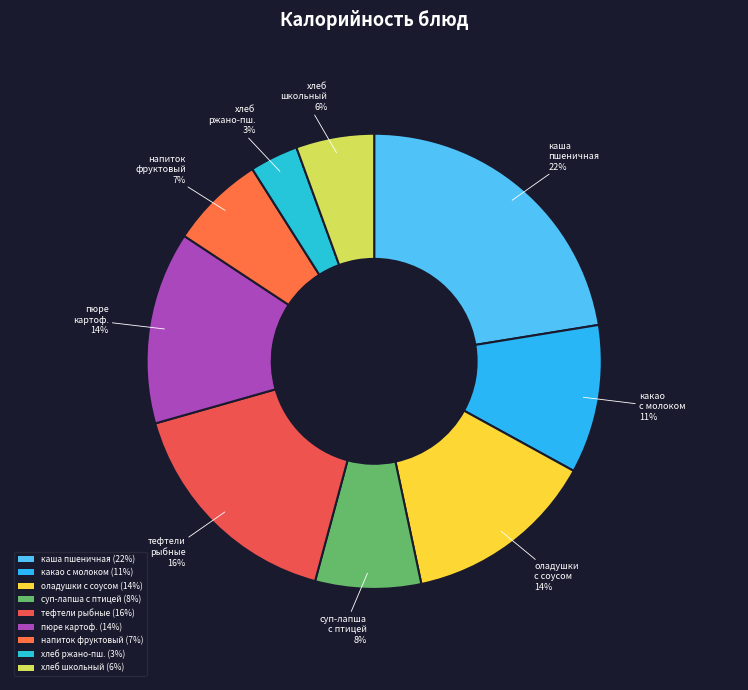

Approximately how many times larger is the value at хлеб школьный compared to пюре картоф.?

0.4